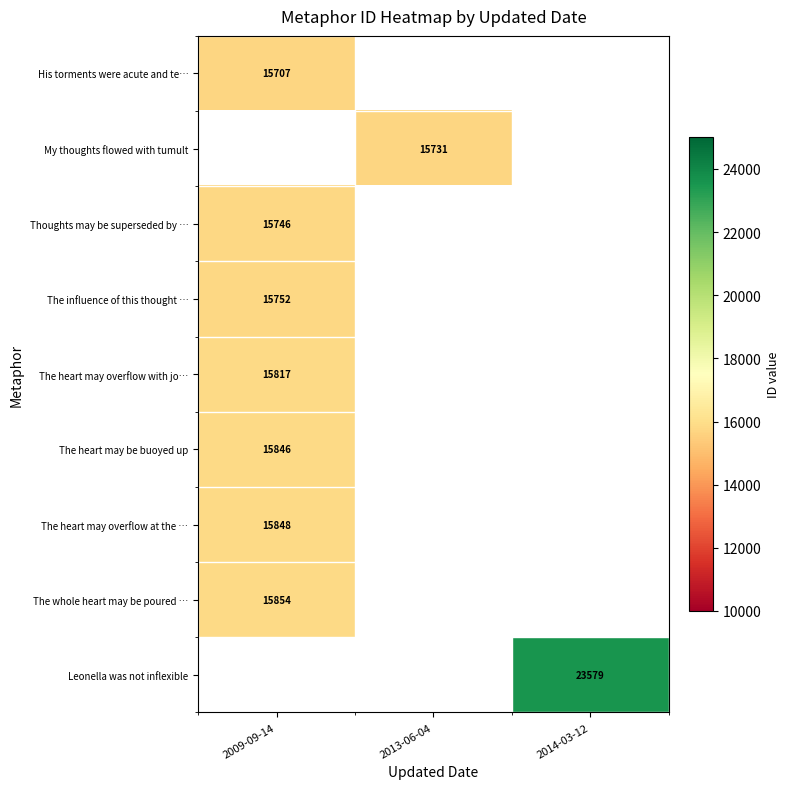

Which label corresponds to the smallest value in the chart?

2009-09-14